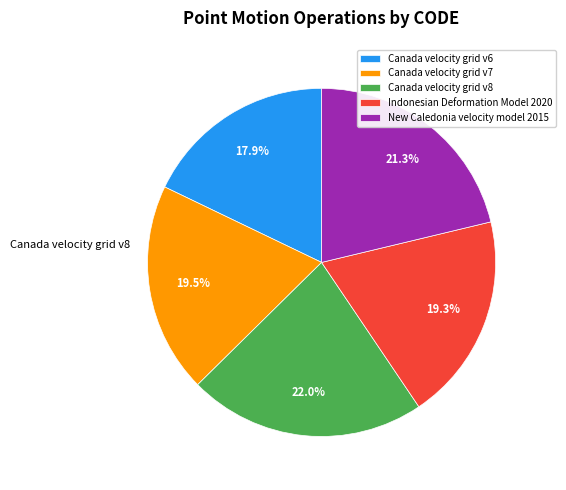

Which has a higher value, Canada velocity grid v6 or Indonesian Deformation Model 2020?

Indonesian Deformation Model 2020